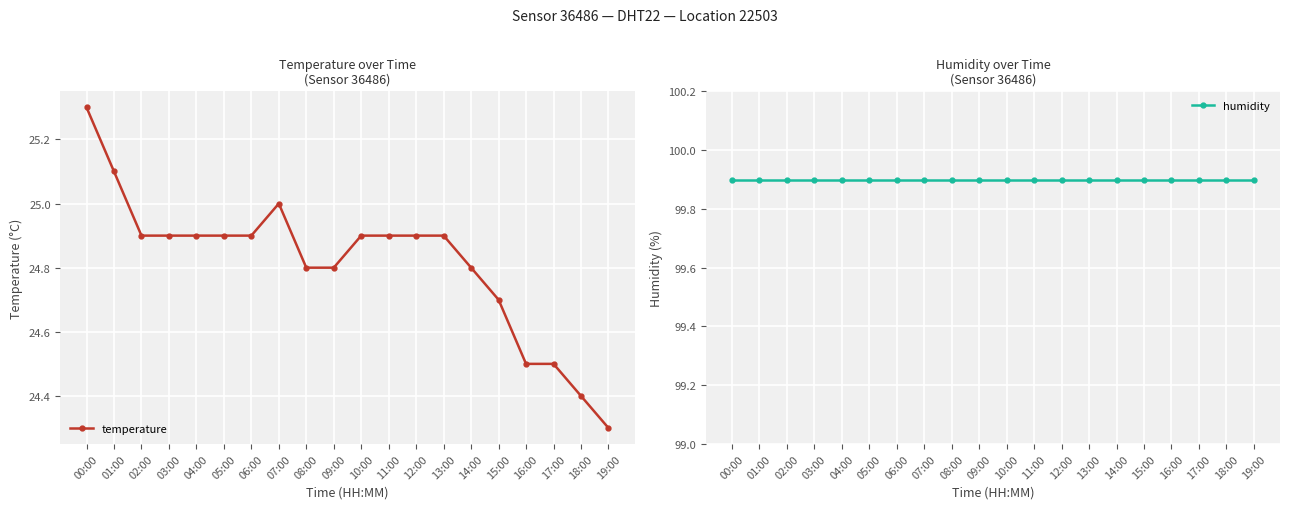

The humidity series shows 99.9 at 07:00. True or false?

True